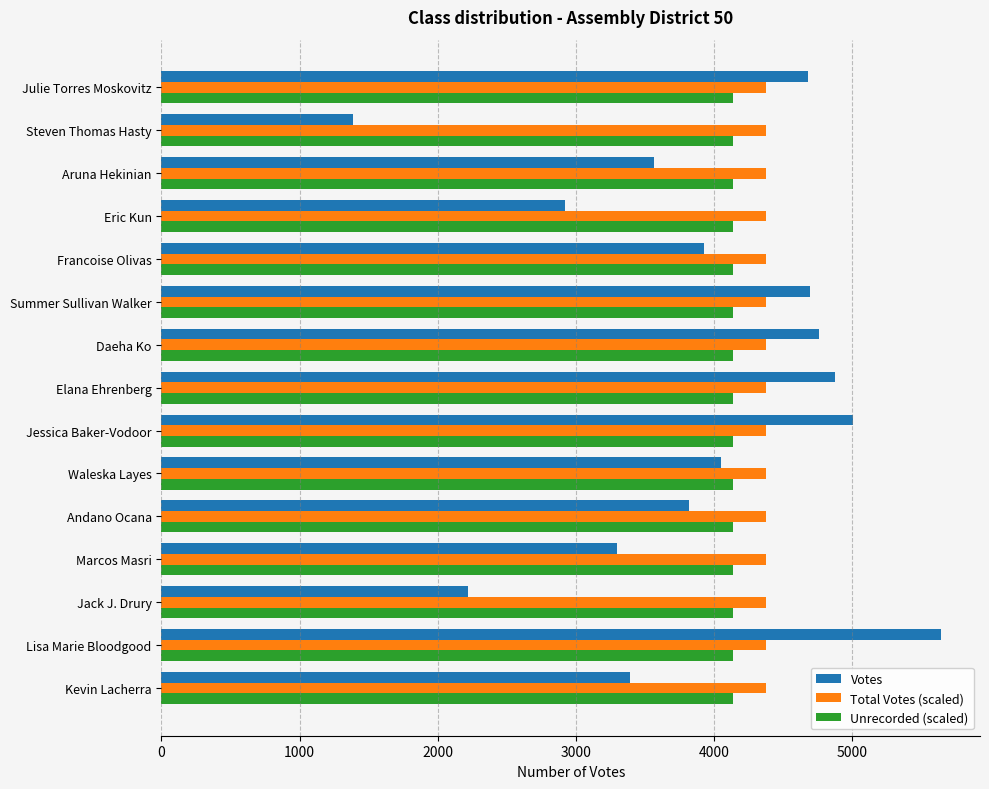

At which category is the sum across all series the highest?

Lisa Marie Bloodgood